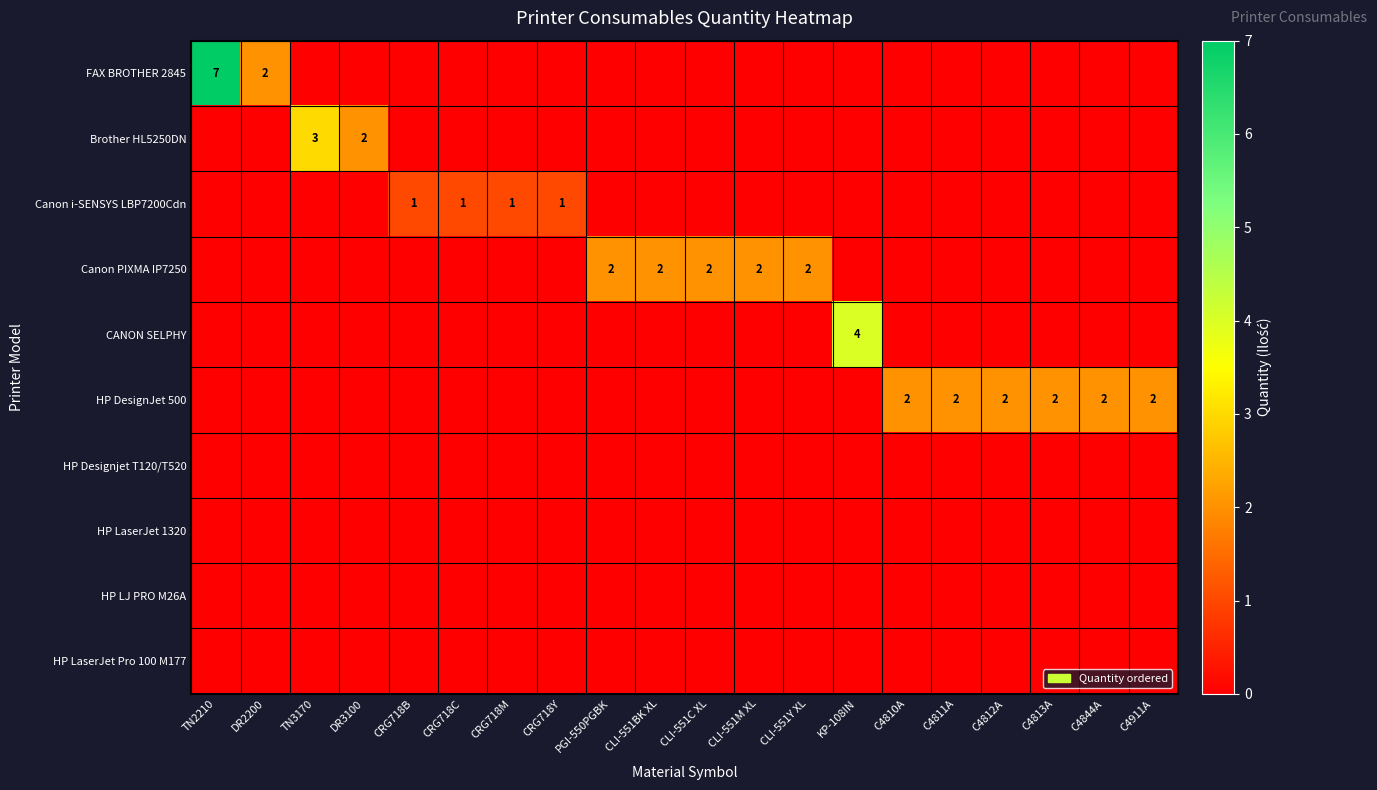

The FAX BROTHER 2845 series shows 9 at TN2210. True or false?

False